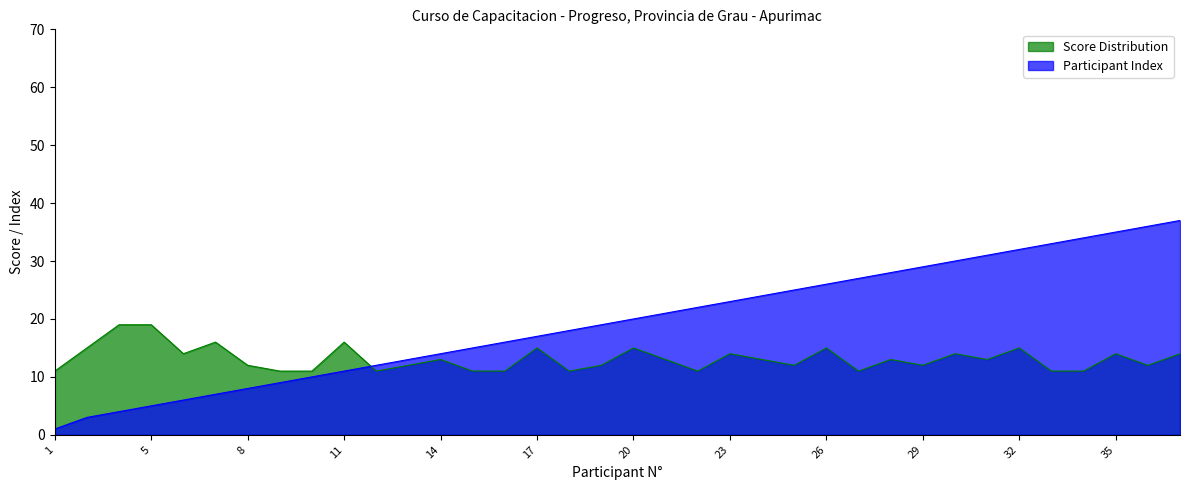

True or false: Score Distribution and Participant Index cross at least once.

True